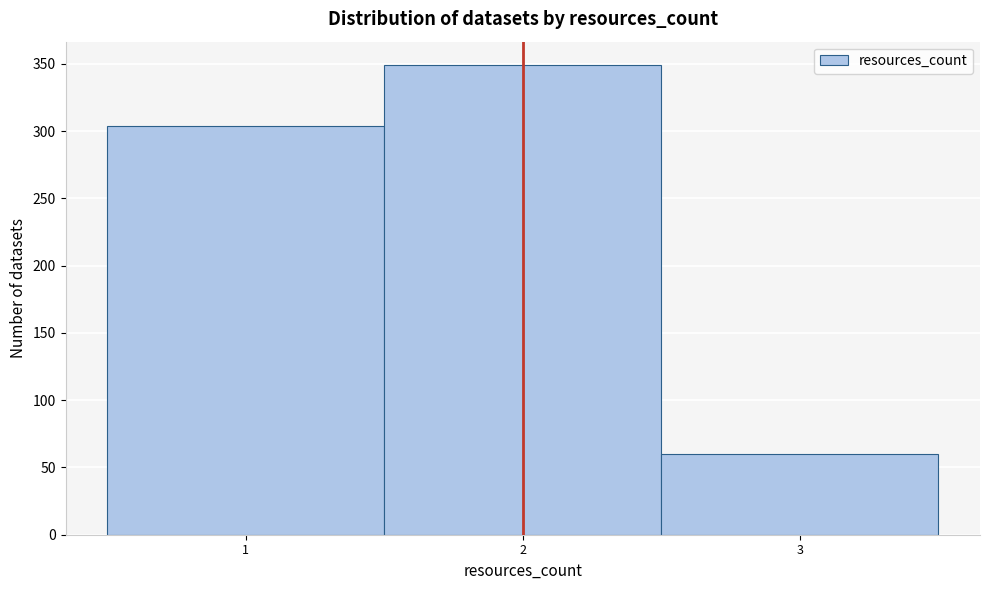

Reading left to right, list every bar in this chart as the range it spans on the x-axis followed by its height. The values are not printed on the chart, so give them approximately, as read against the axis.

0.5 to 1.5: 305
1.5 to 2.5: 350
2.5 to 3.5: 60